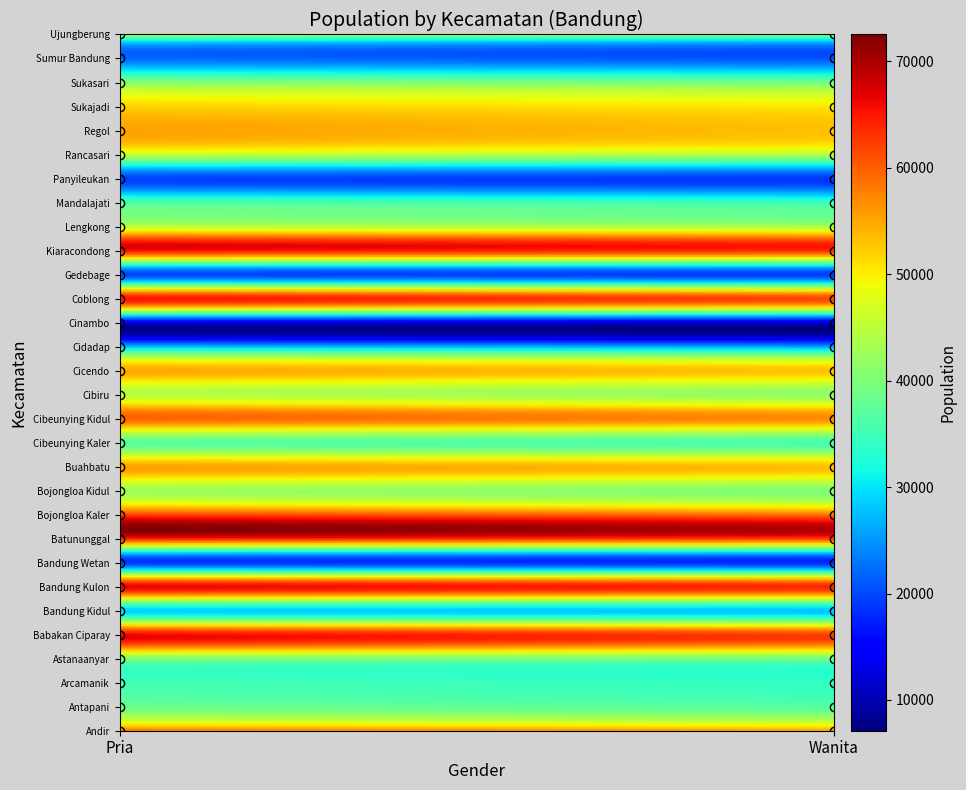

Reading left to right, what are all the values shown in this chart?

Andir: 57507	54504
Antapani: 38286	36743
Arcamanik: 35267	33916
Astanaanyar: 41047	39756
Babakan Ciparay: 65634	61749
Bandung Kidul: 28975	28149
Bandung Kulon: 66336	63744
Bandung Wetan: 18699	17654
Batununggal: 65171	63071
Bojongloa Kaler: 61602	58194
Bojongloa Kidul: 42773	40247
Buahbatu: 55443	53376
Cibeunying Kaler: 37276	35845
Cibeunying Kidul: 59755	56926
Cibiru: 44583	41430
Cicendo: 54933	52962
Cidadap: 27480	25786
Cinambo: 13040	12167
Coblong: 65220	61691
Gedebage: 19875	19175
Kiaracondong: 64989	63105
Lengkong: 45406	43797
Mandalajati: 36586	34868
Panyileukan: 19515	18792
Rancasari: 45335	43638
Regol: 55477	53218
Sukajadi: 52071	50543
Sukasari: 41245	39616
Sumur Bandung: 22433	20954
Ujungberung: 41624	39589